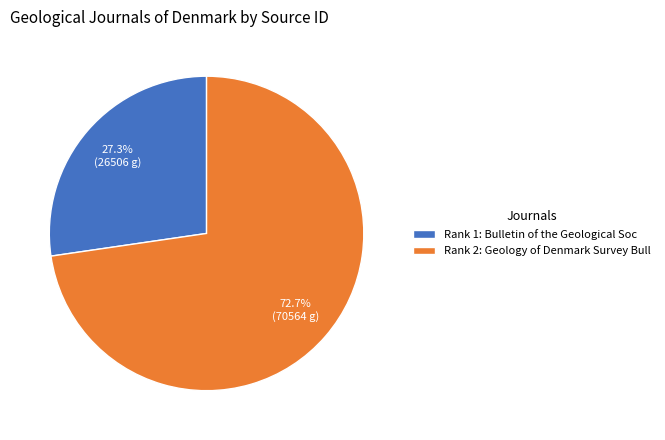

What is the largest slice in the pie chart?

Rank 2: Geology of Denmark Survey Bull